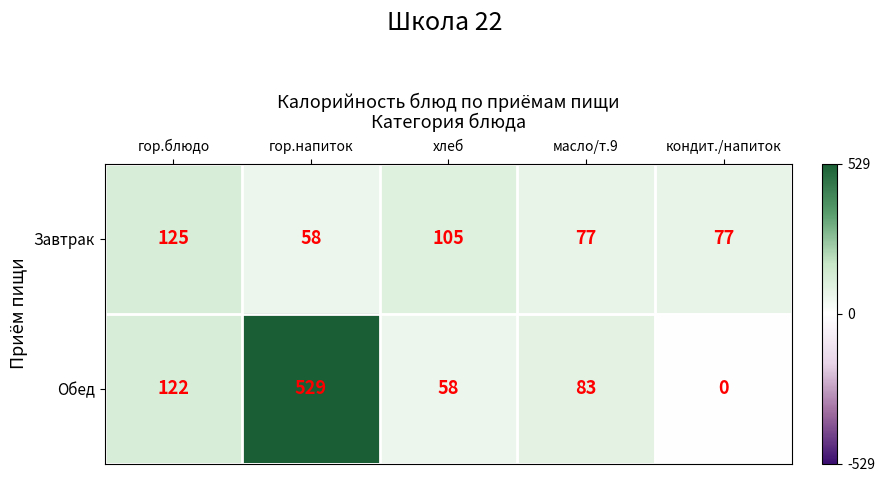

The value of Завтрак at хлеб is 179. True or false?

False